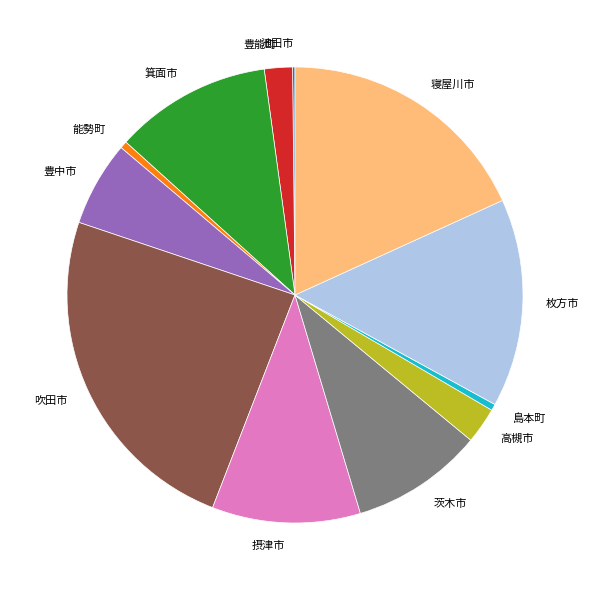

Which slice is the largest?

吹田市